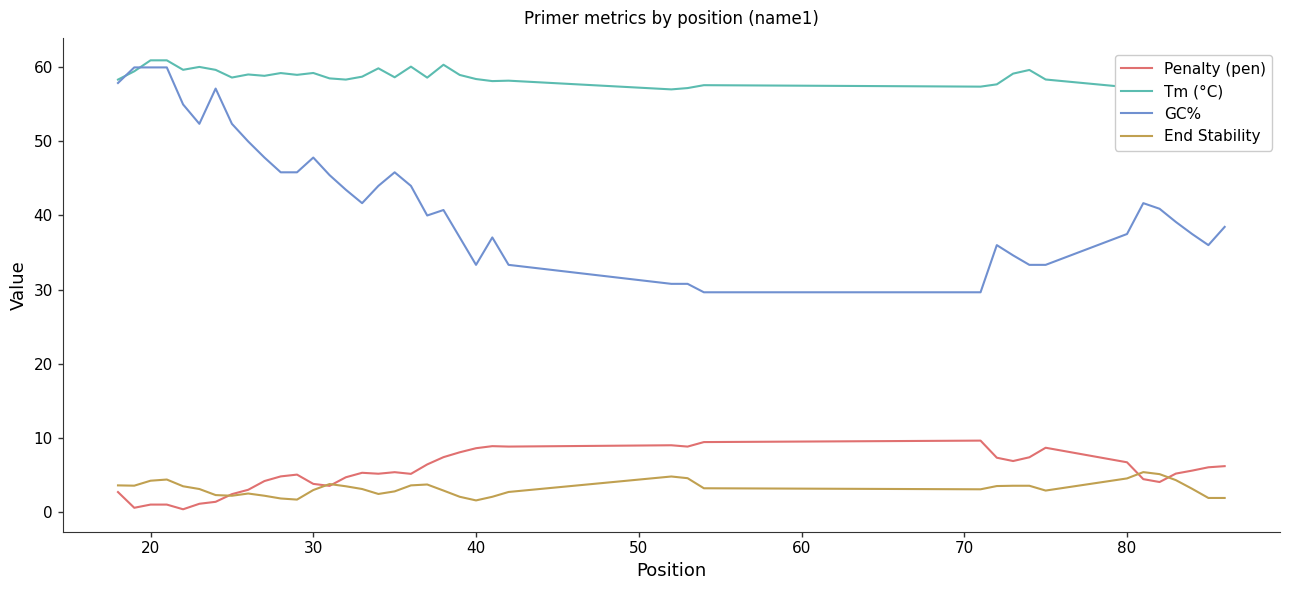

What is the greatest value displayed?

61.0